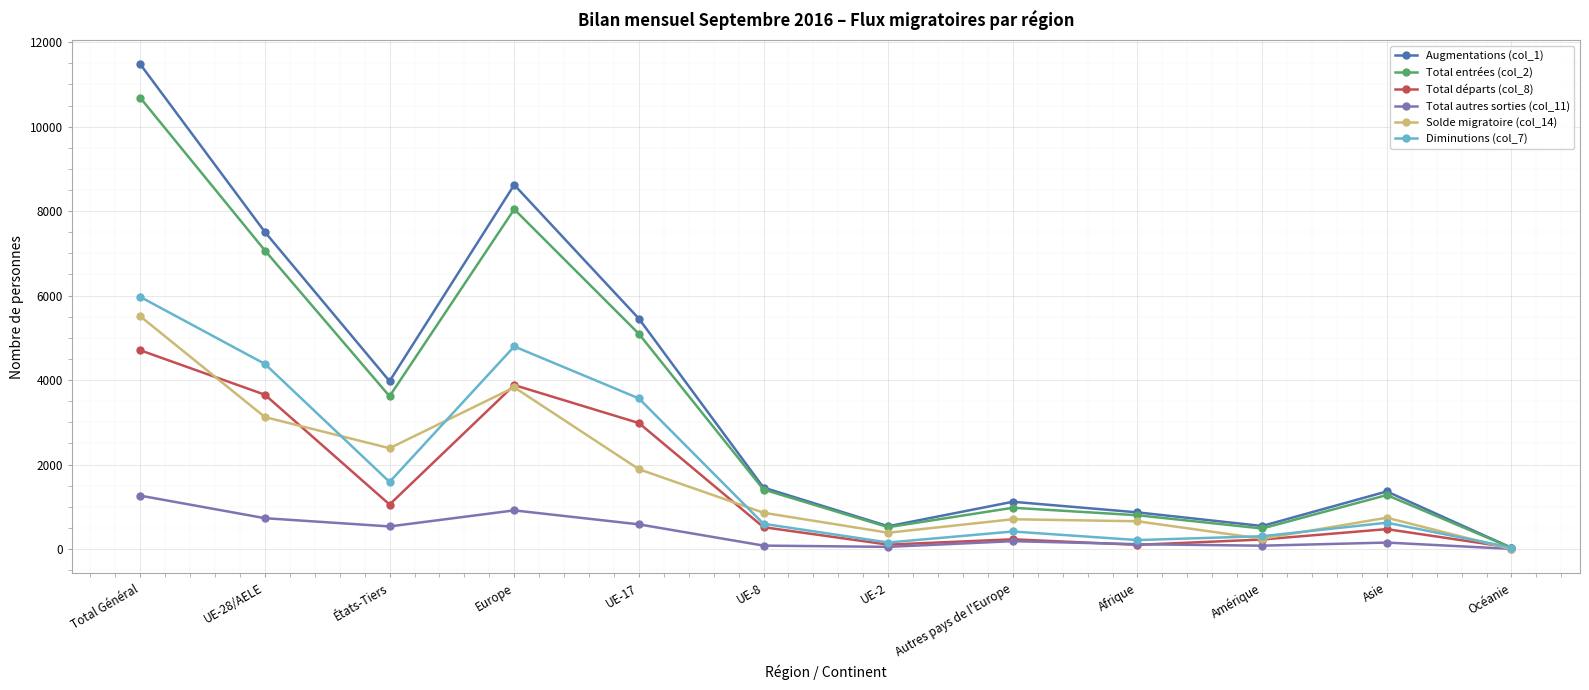

How many interior local peaks does the Solde migratoire (col_14) series have?

3